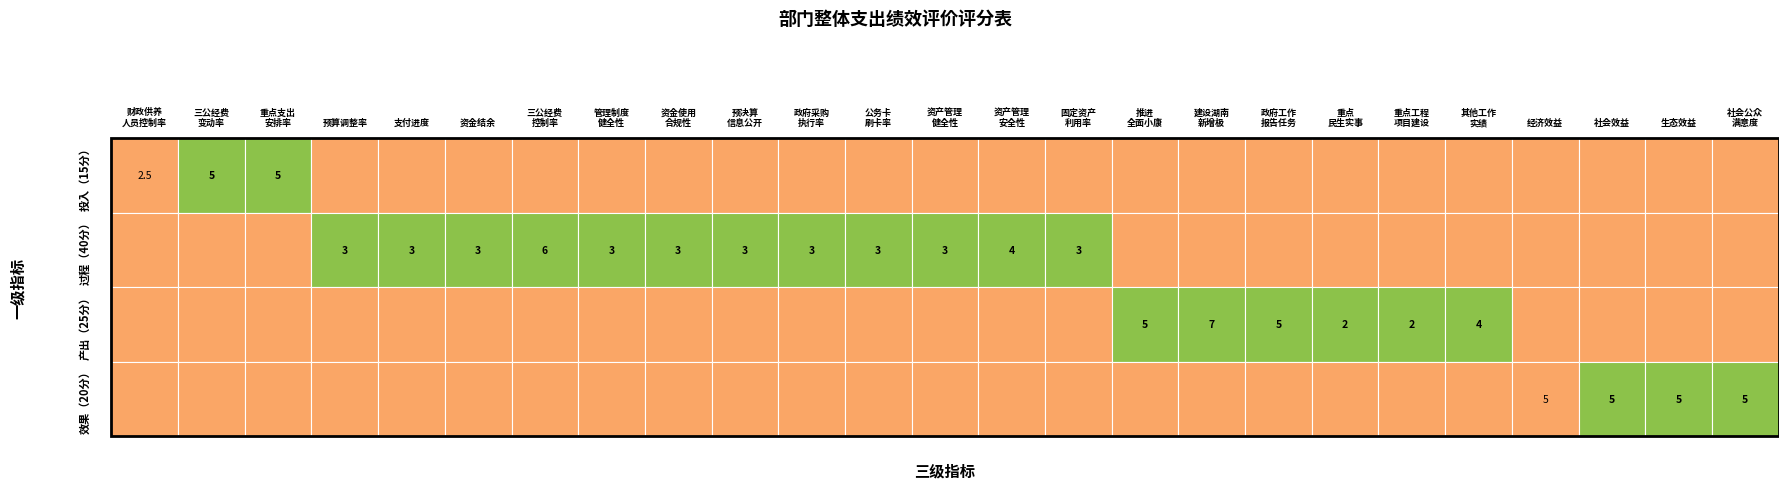

The value of 过程-管理制度健全性(预算) at 1 is 0.8. True or false?

False